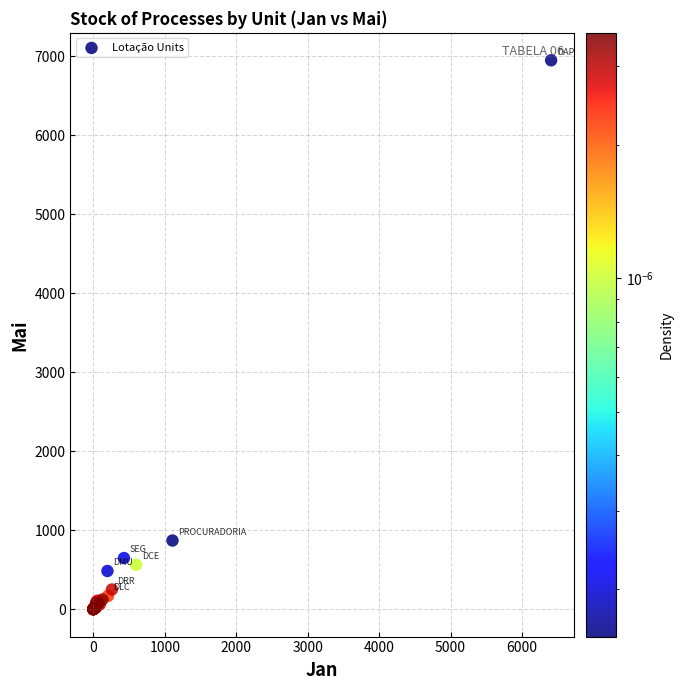

What Y value in the scatter plot is closest to 3475?

869